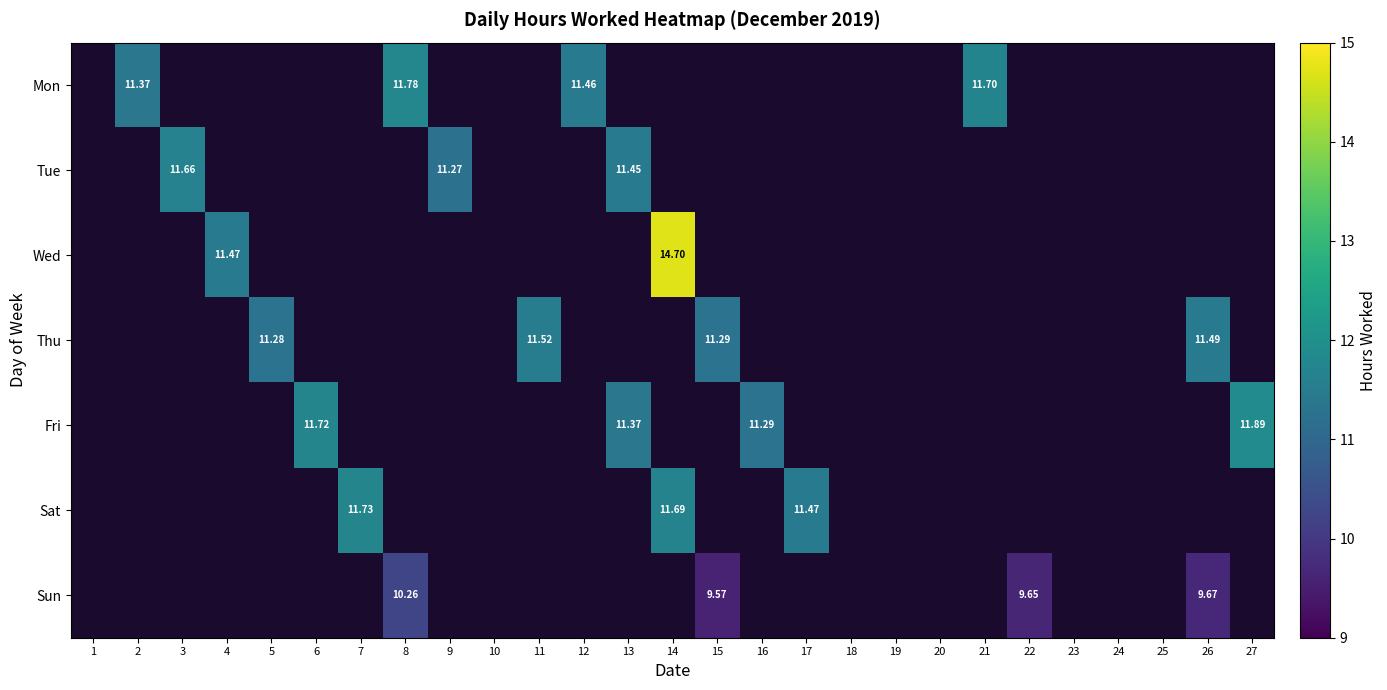

Rank the series at 22 from highest to lowest value.

Mon, Tue, Wed, Thu, Fri, Sat, Sun